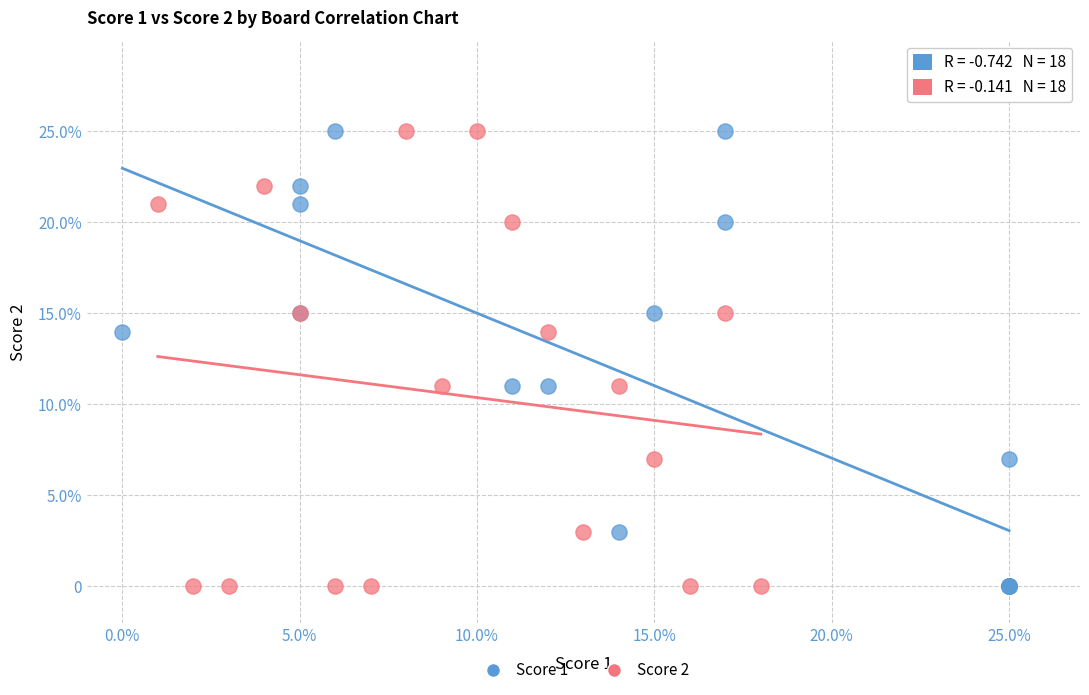

What are all the series names shown in the legend?

Score 1, Score 2